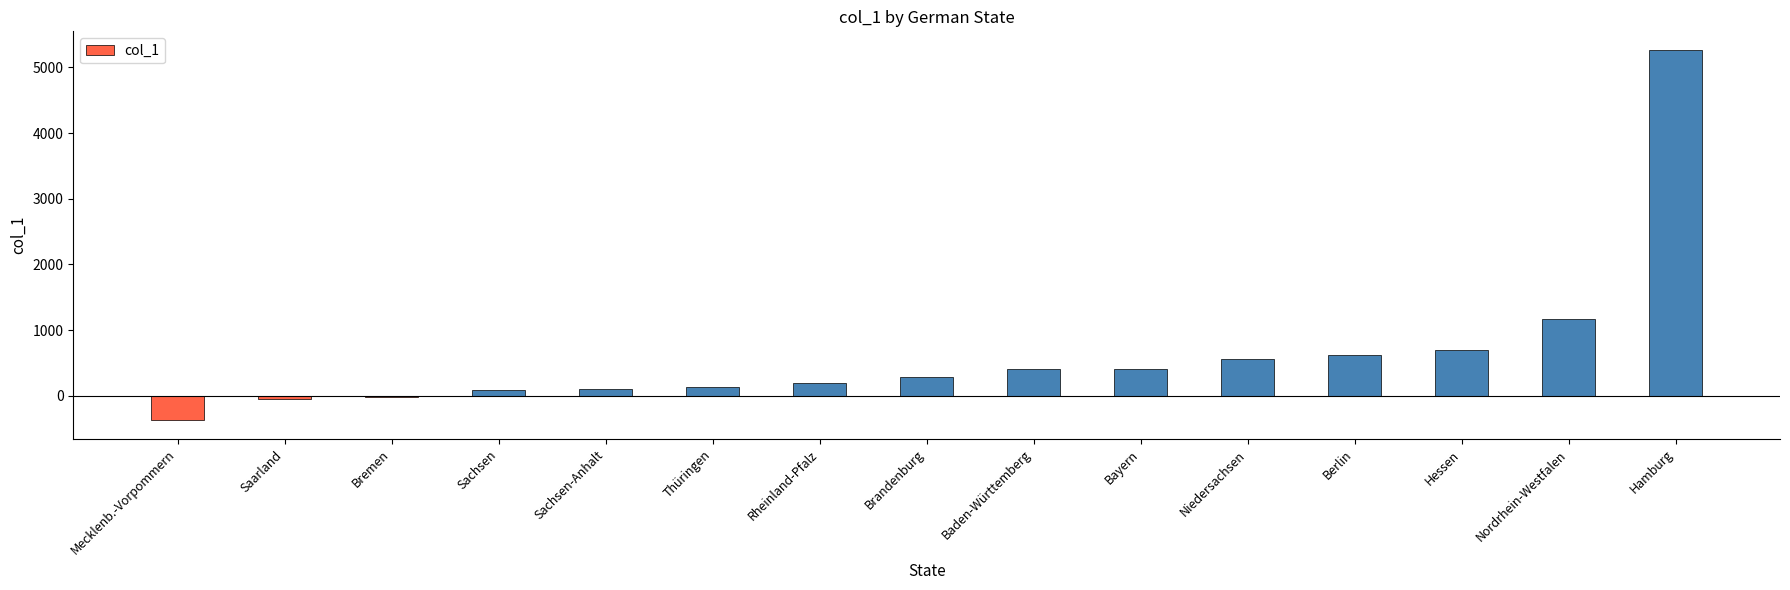

Count the number of data series in this chart.

1